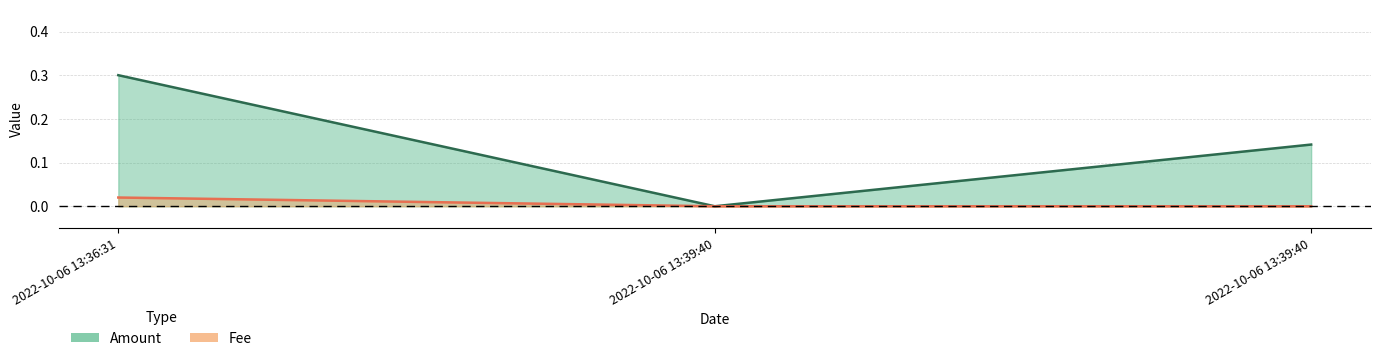

Reading left to right, what are all the values shown in this chart?

Amount line: 0.3	0.0	0.1
Fee line: 0.0	0.0	0.0